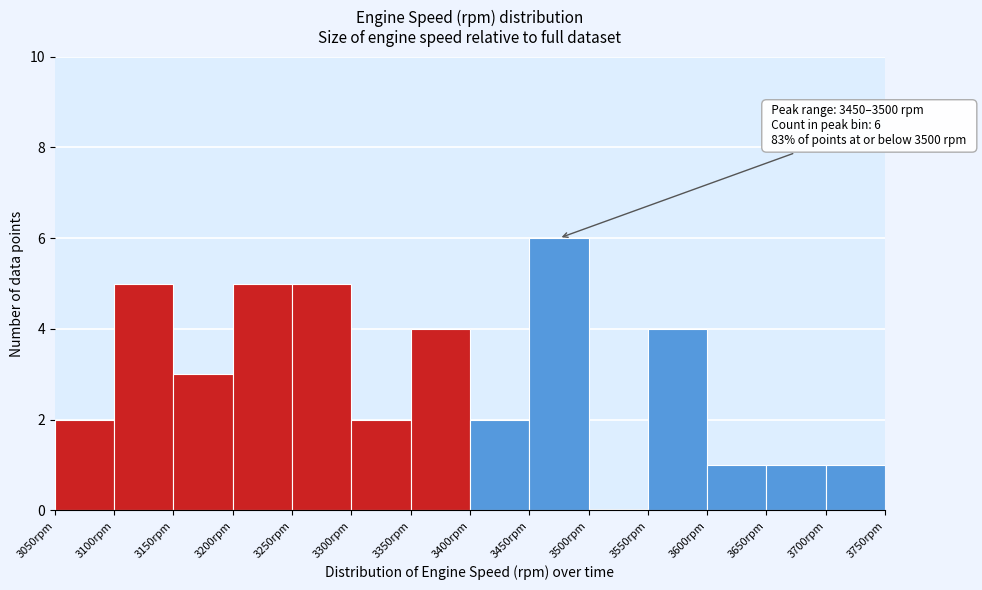

Over which range of the x-axis is the bar tallest?

3450 to 3500